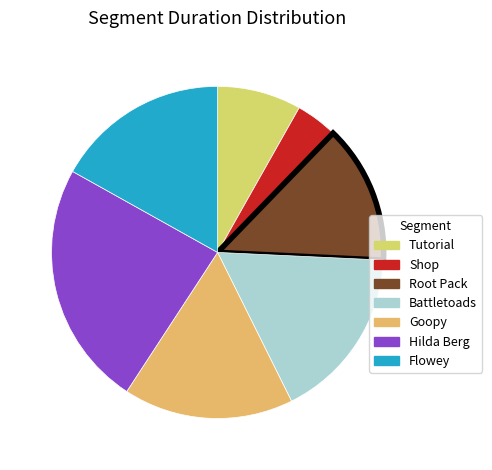

Count the number of slices in the pie.

7